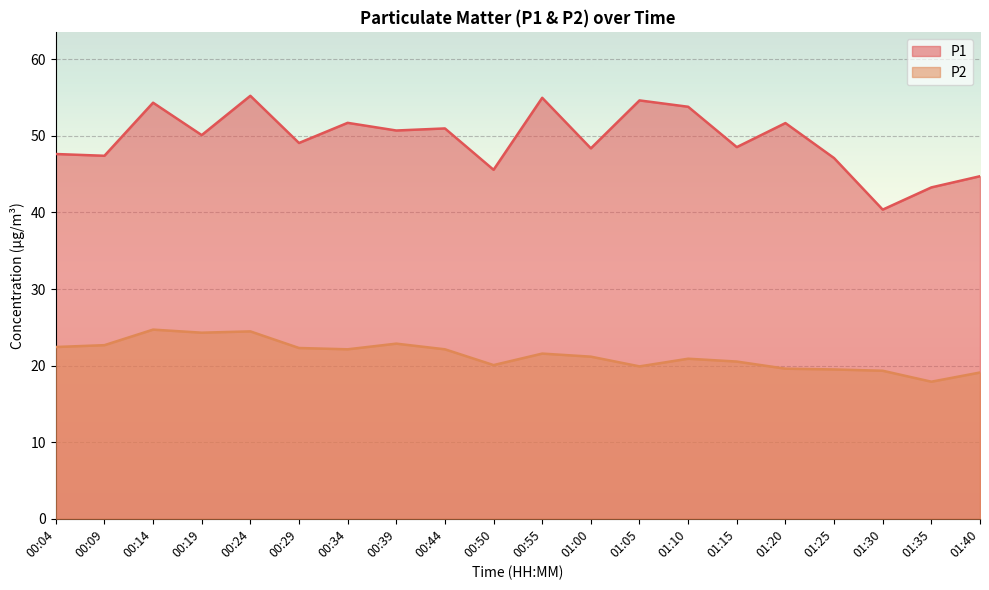

How many data points in P1 are less than 50?

10